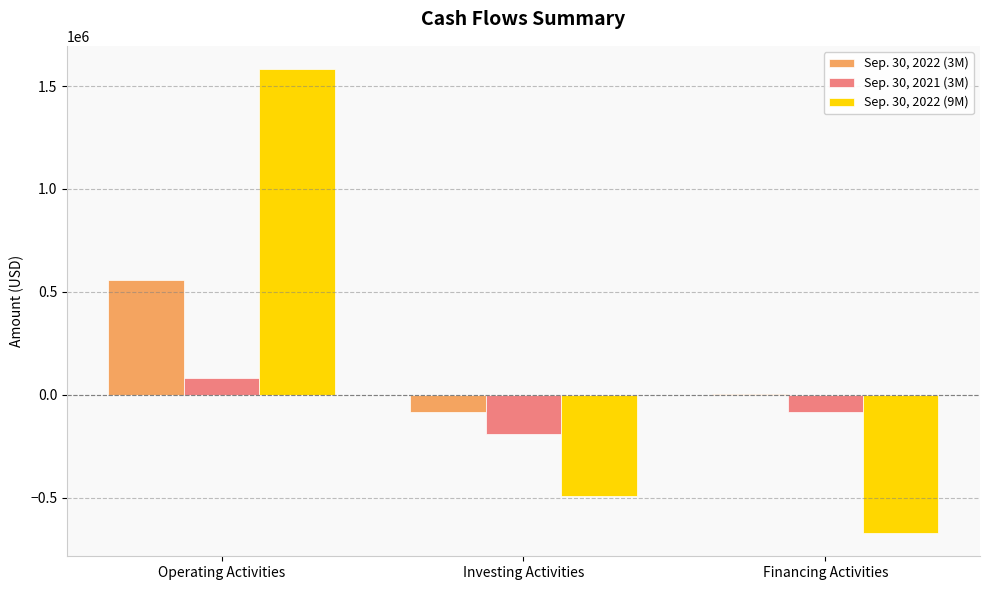

Count the number of categories in the chart.

3